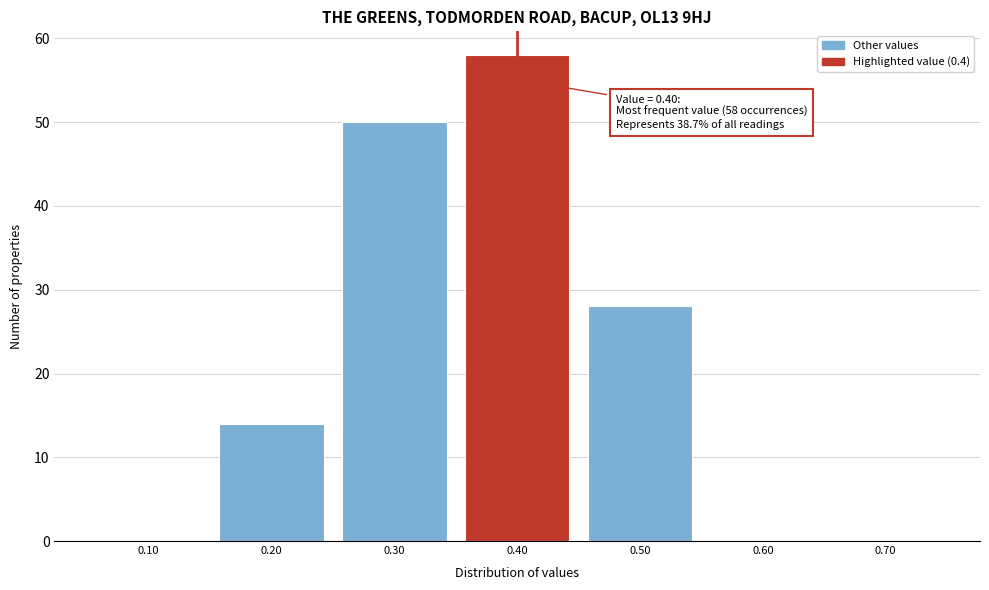

Over which range of the x-axis is the bar tallest?

0.35 to 0.45